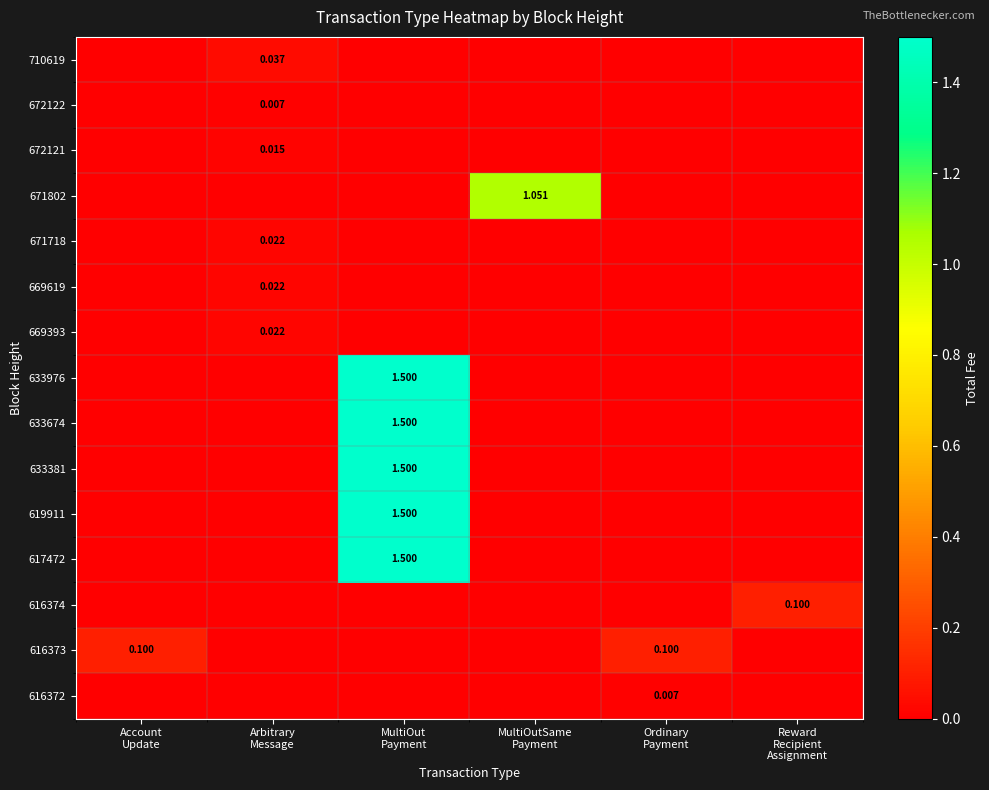

What is the difference between the highest and lowest values at MultiOut
Payment?

1.5